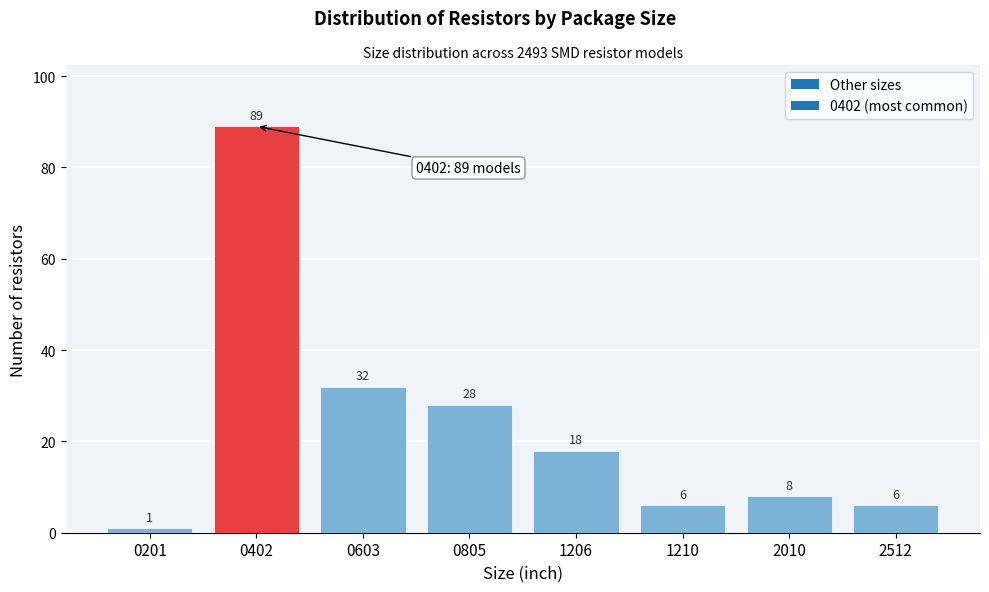

Reading left to right, what are all the values shown in this chart?

0201=1	0402=89	0603=32	0805=28	1206=18	1210=6	2010=8	2512=6